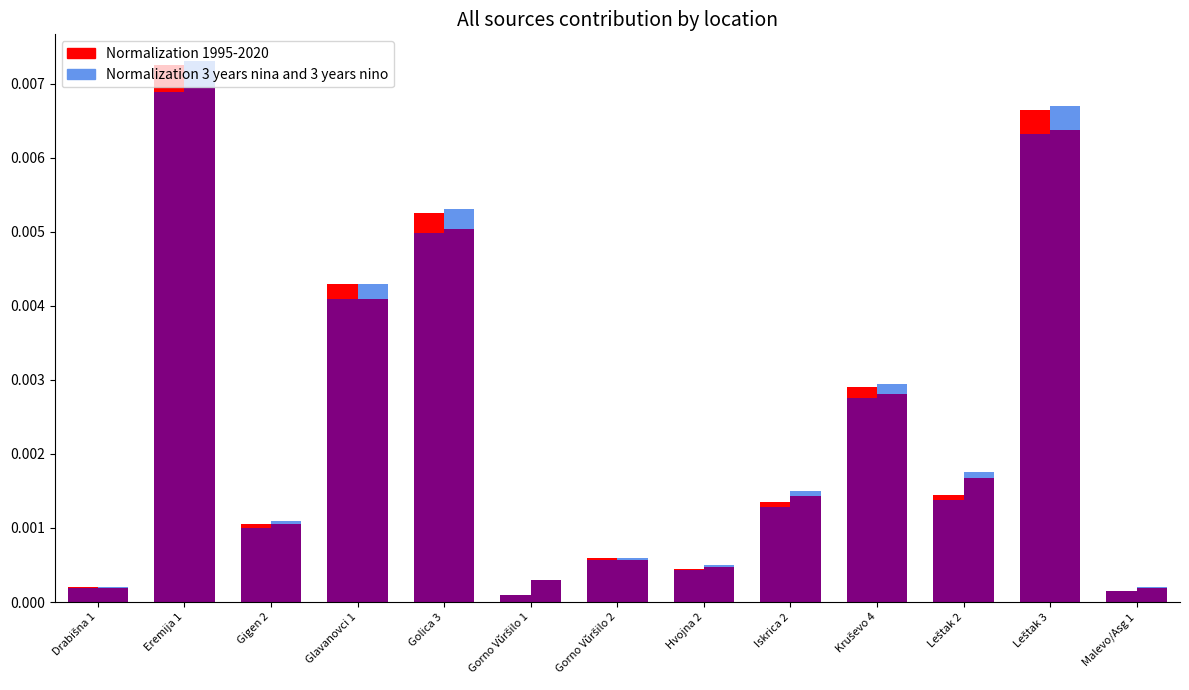

List the labels in order of Normalization 3 years nina and 3 years nino value, largest first.

Eremija 1, Leštak 3, Golica 3, Glavanovci 1, Kruševo 4, Leštak 2, Iskrica 2, Gigen 2, Gorno Vŭršilo 2, Hvojna 2, Gorno Vŭršilo 1, Drabišna 1, Malevo/Asg 1